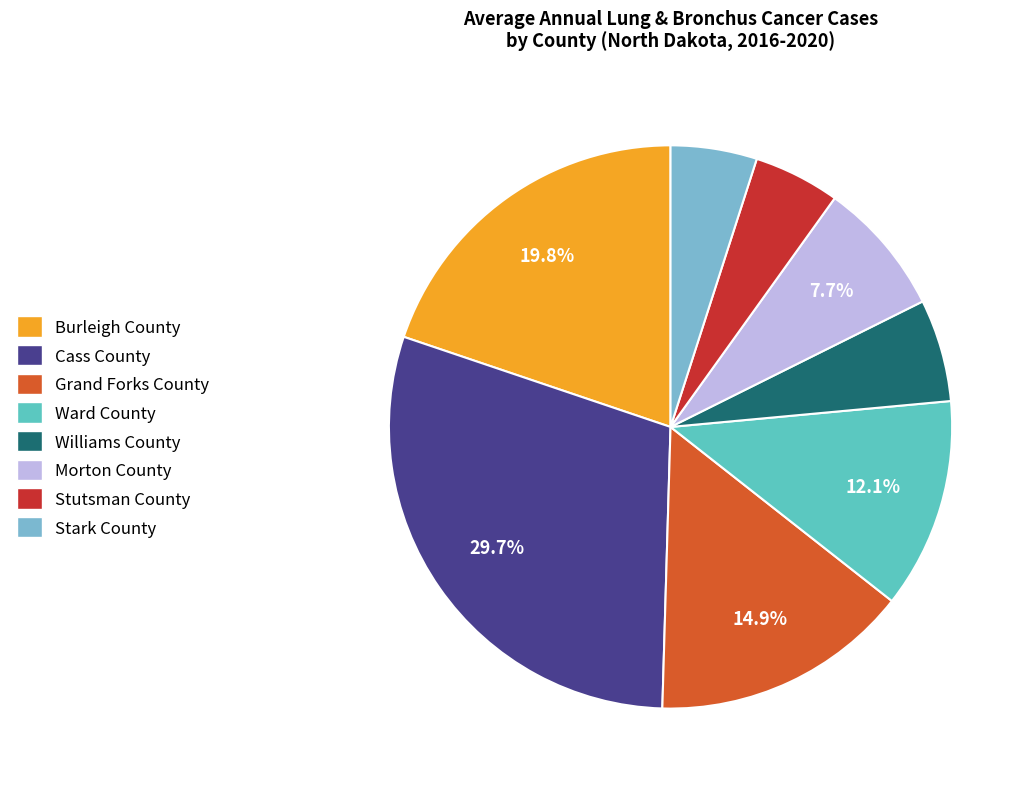

Combined, what portion of the pie is Morton County and Cass County?

37.5%